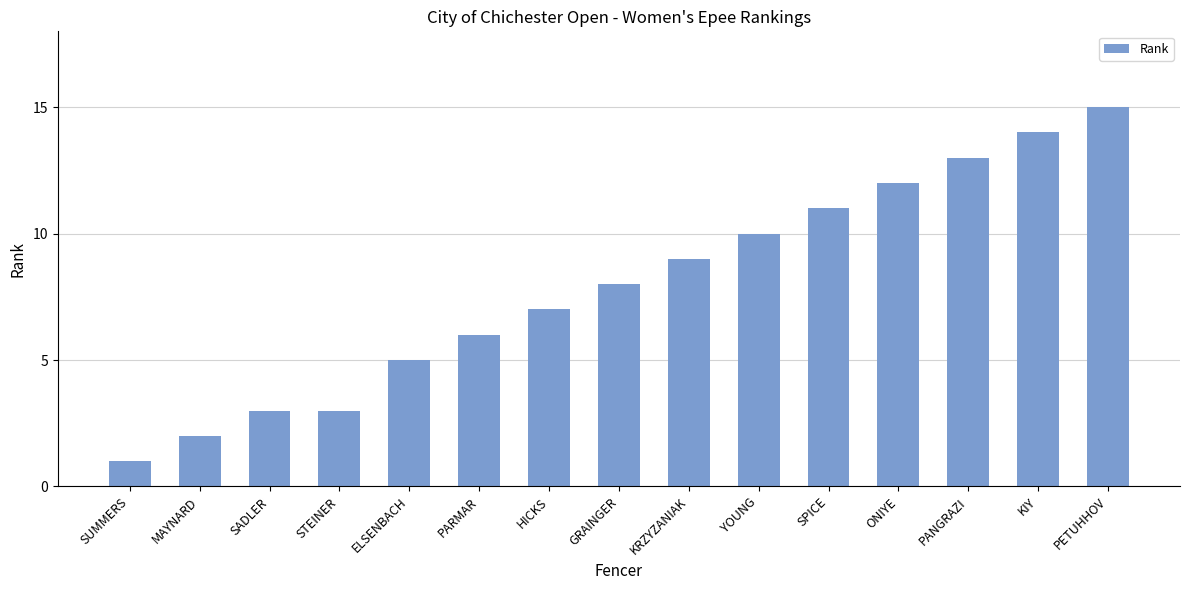

Which has a higher value, MAYNARD or PETUHHOV?

PETUHHOV